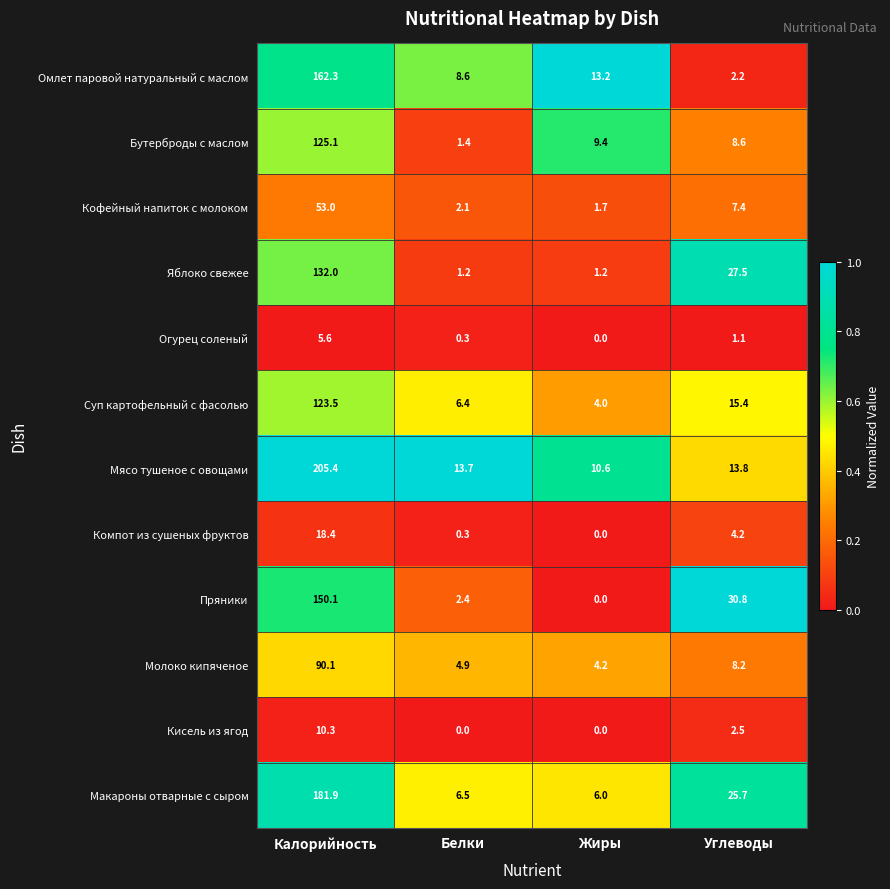

At which label does Суп картофельный с фасолью reach its minimum?

Жиры